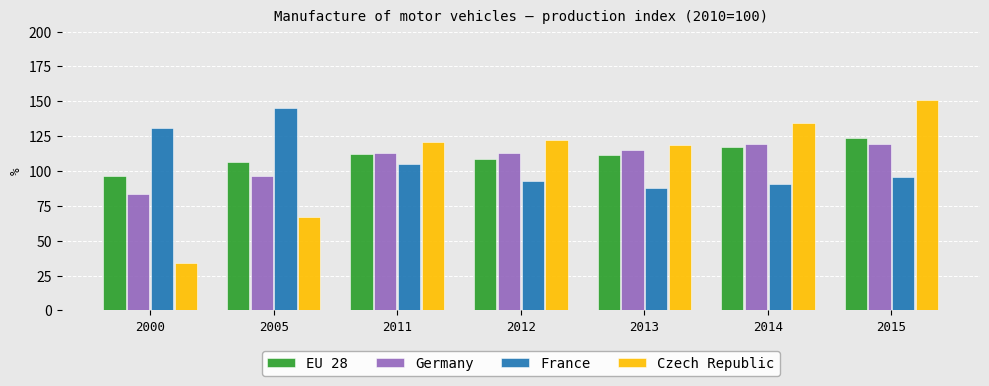

Is the value of EU 28 at 2000 greater than the value of Germany at 2015?

No